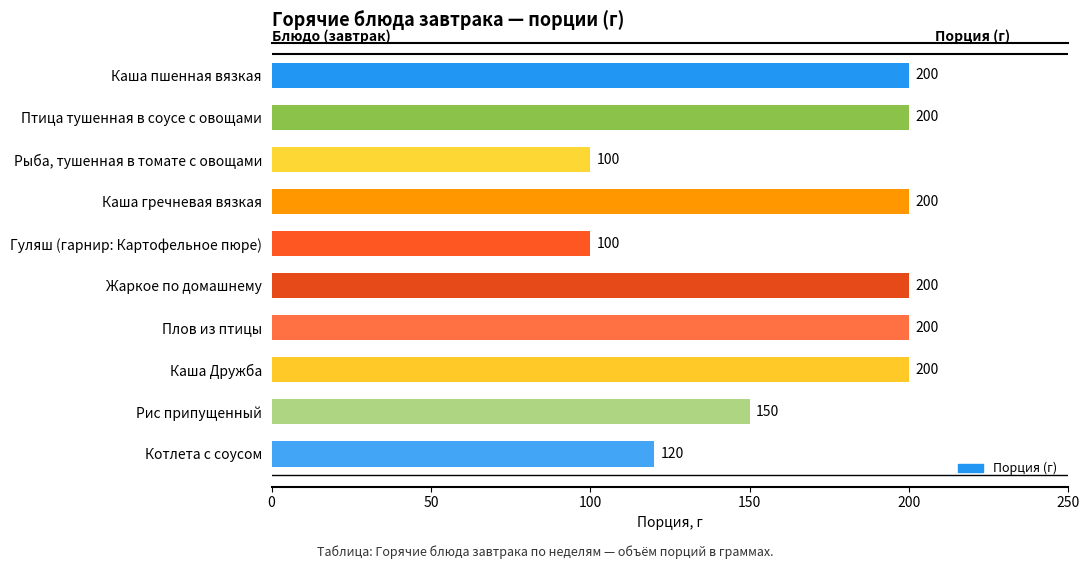

The chart shows a value of 319 at Птица тушенная в соусе с овощами. True or false?

False